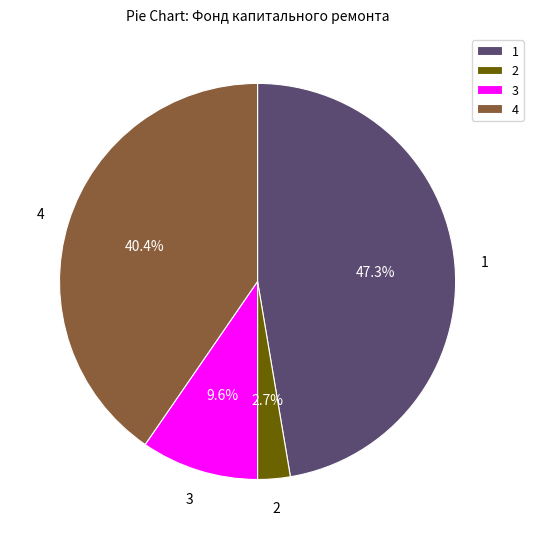

Which category has the smallest portion of the pie?

2